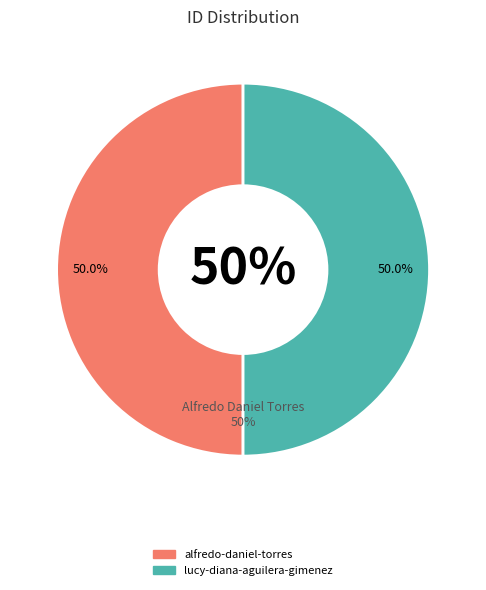

To the nearest percent, what is the average slice percentage?

50%